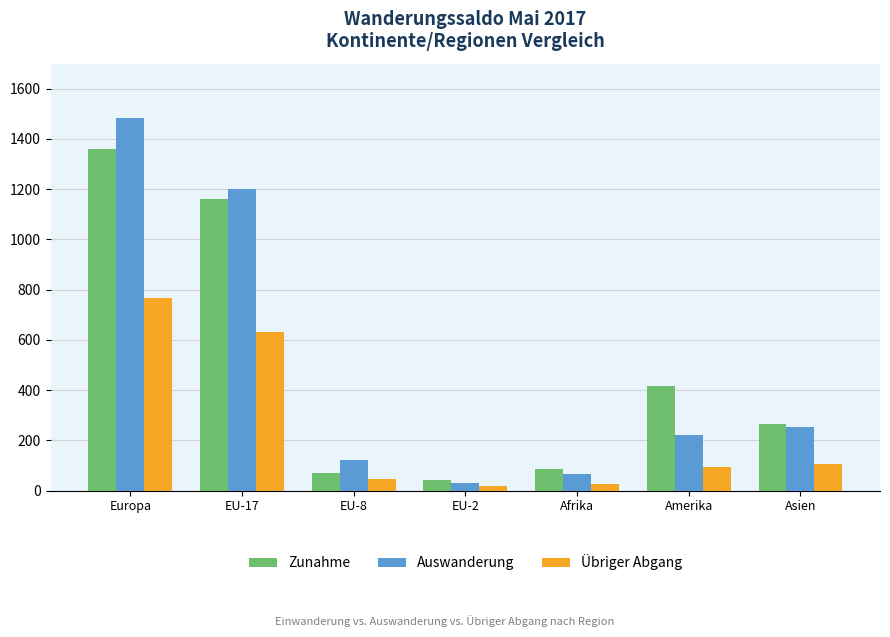

What is the label of the 3rd bar from the right?

Afrika